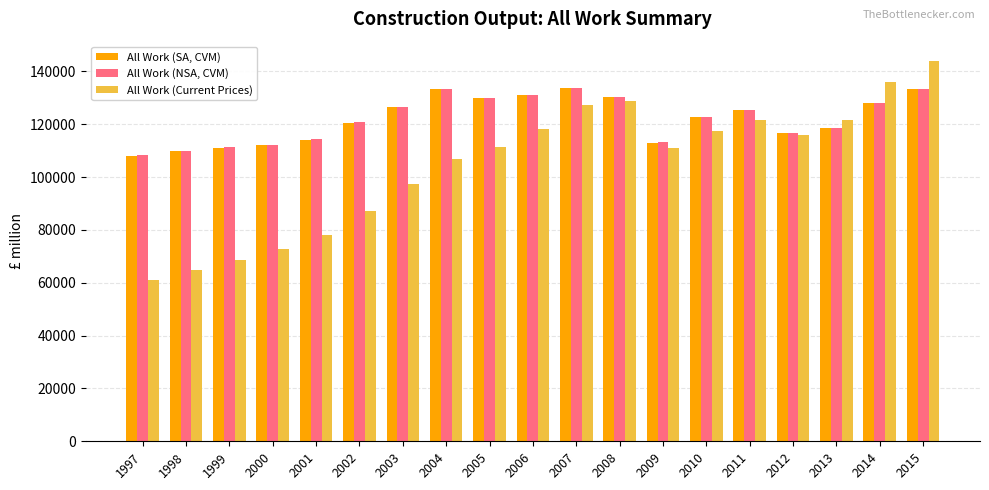

List the series in order of their peak value, highest first.

All Work (Current Prices), All Work (SA, CVM), All Work (NSA, CVM)